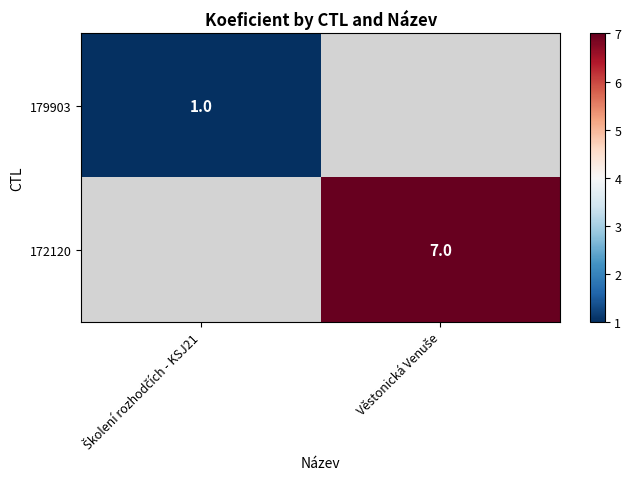

List the series in order of their peak value, lowest first.

179903, 172120